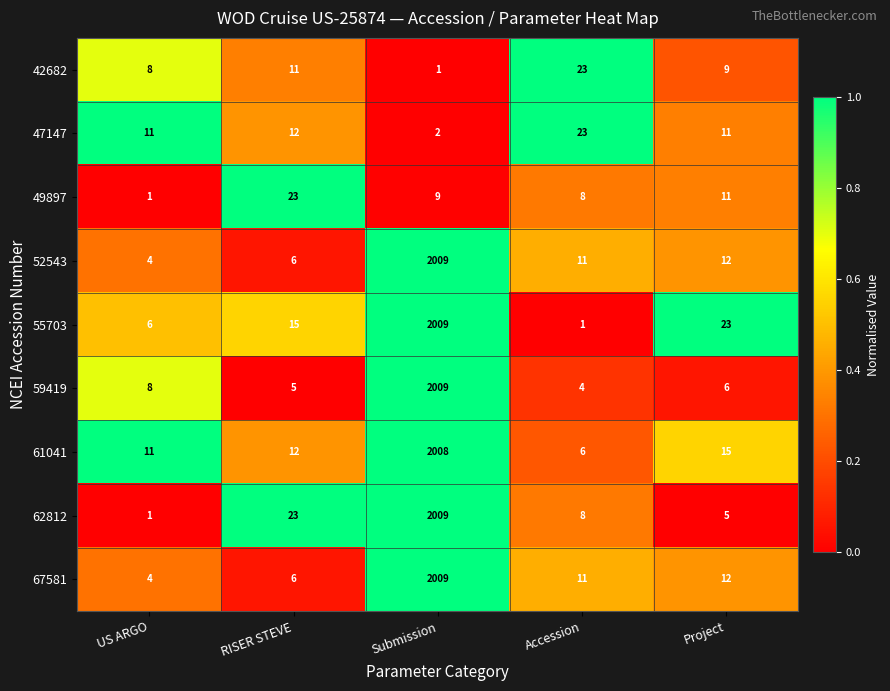

What is the spread (max minus min) of values at RISER STEVE?

18